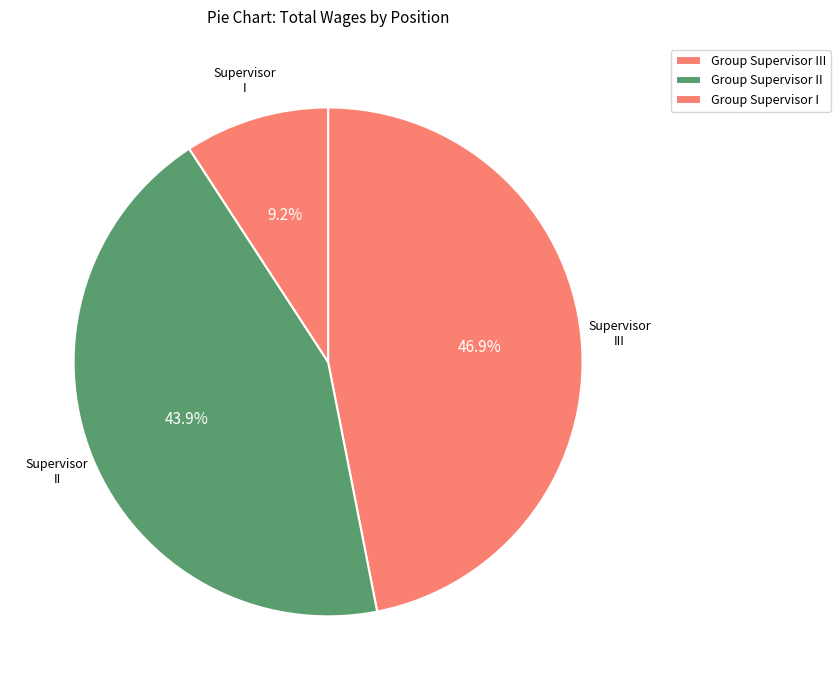

The Group Supervisor II slice represents 44% of the pie. True or false?

True